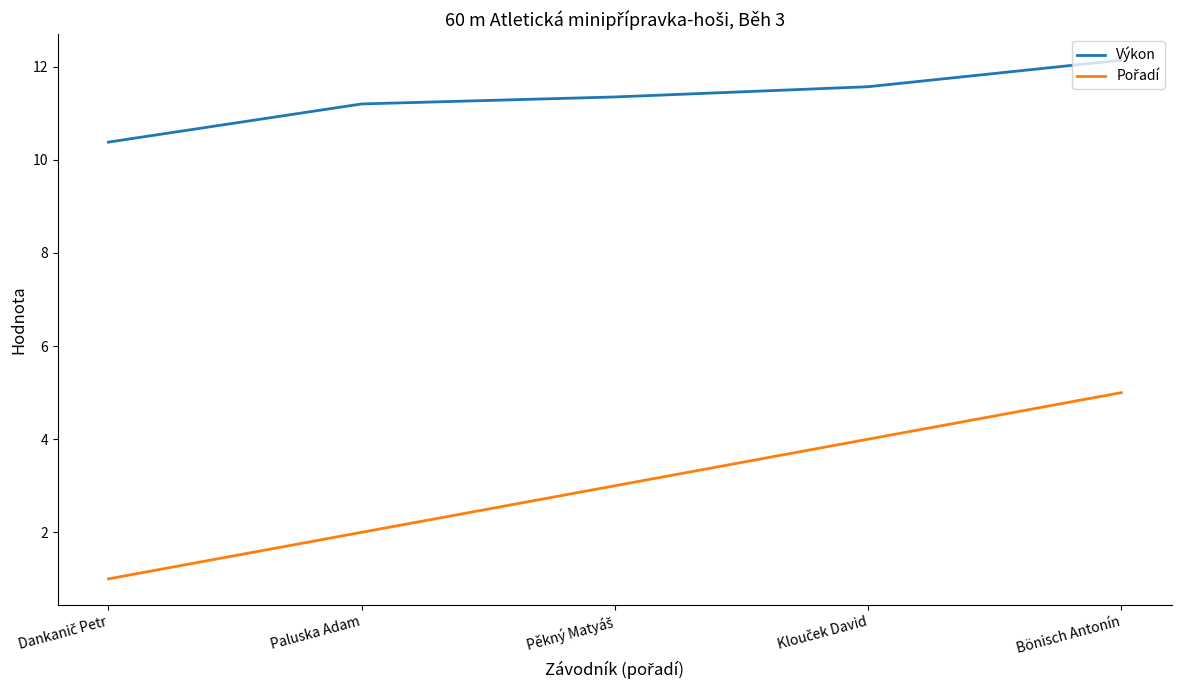

Is this an area chart (filled region under the line)?

No